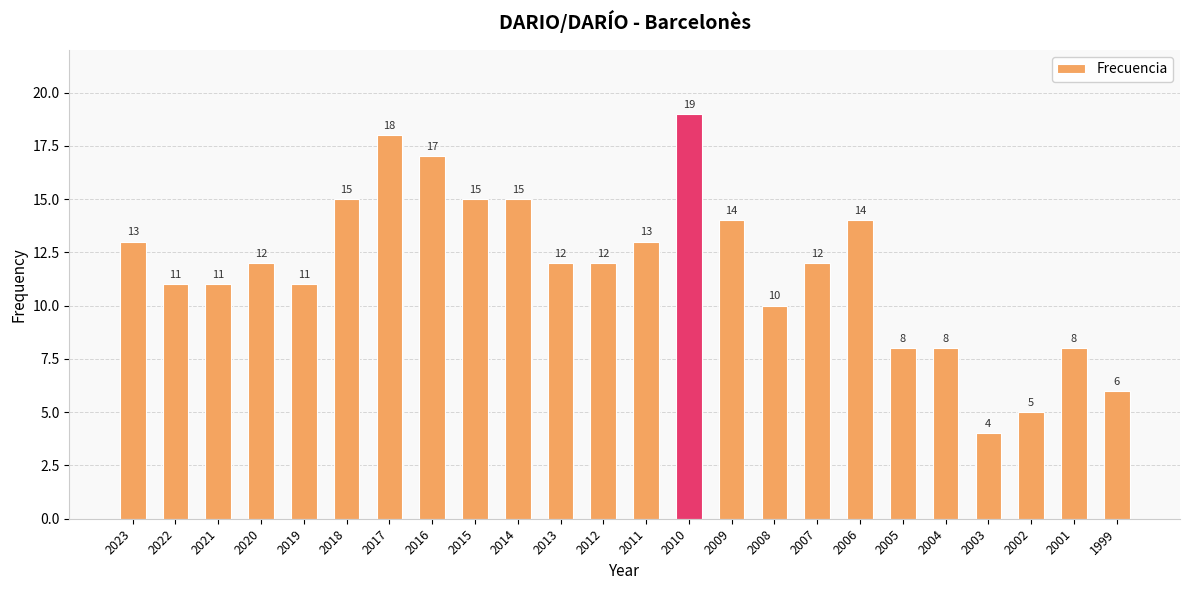

What is the ratio of the value at 2023 to the value at 2022?

1.2